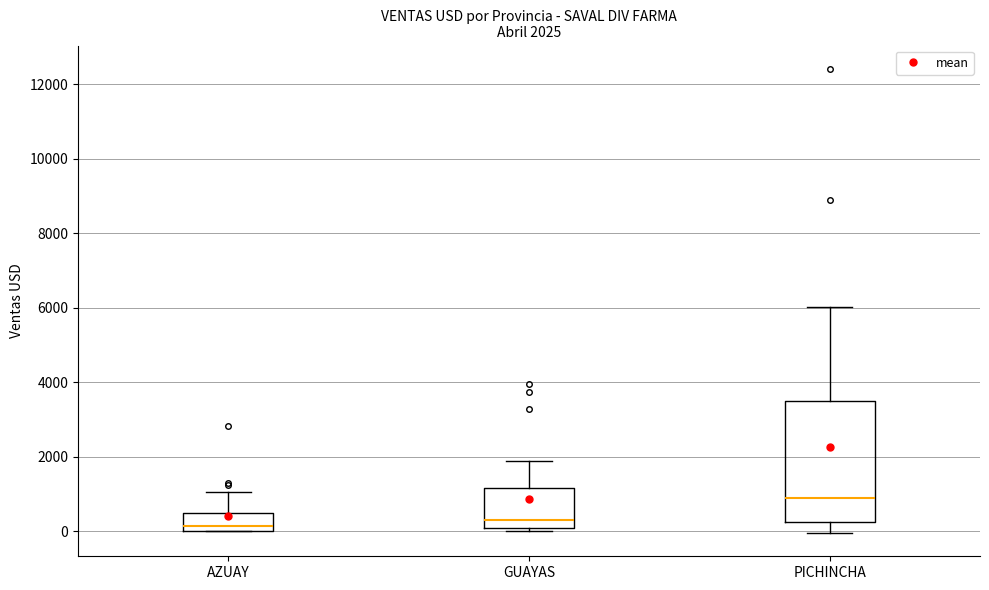

Comparing the boxes themselves (not the whiskers), which one is the tallest?

PICHINCHA